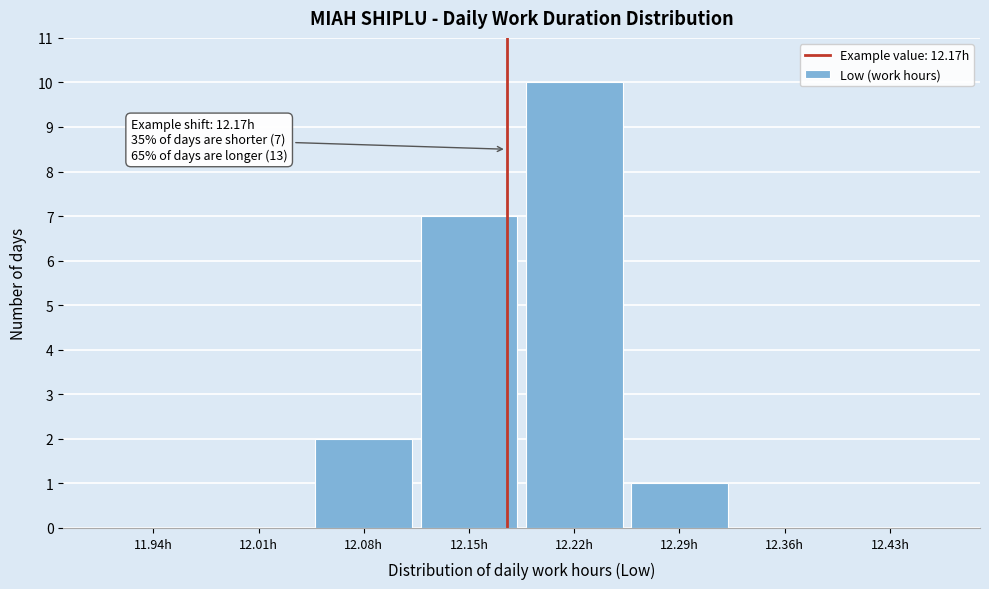

Over which range of the x-axis is the bar tallest?

12.18 to 12.25